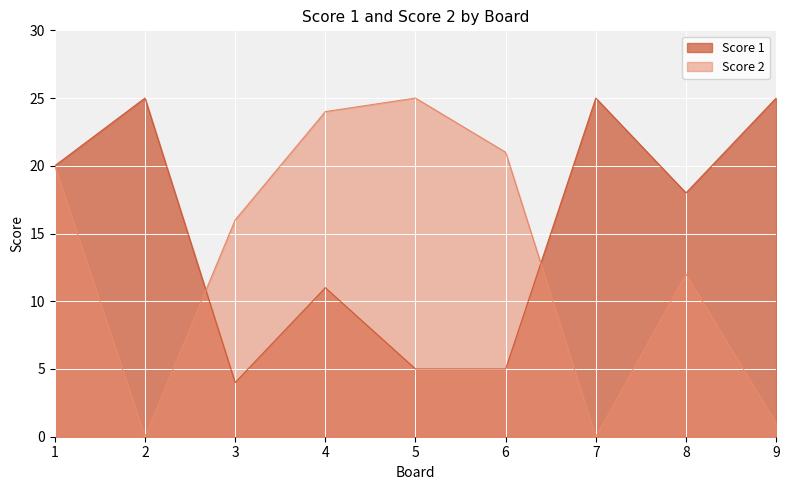

True or false: Score 1 and Score 2 cross at least once.

True